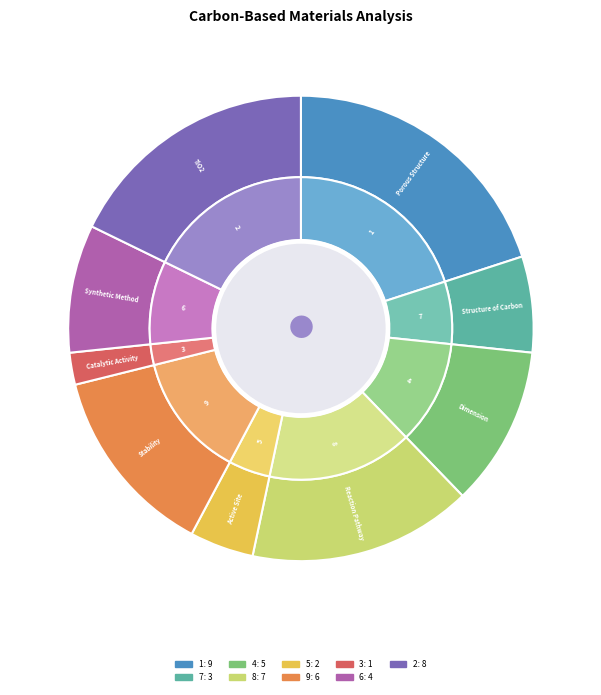

How much of the chart is everything except 5?

95.6%